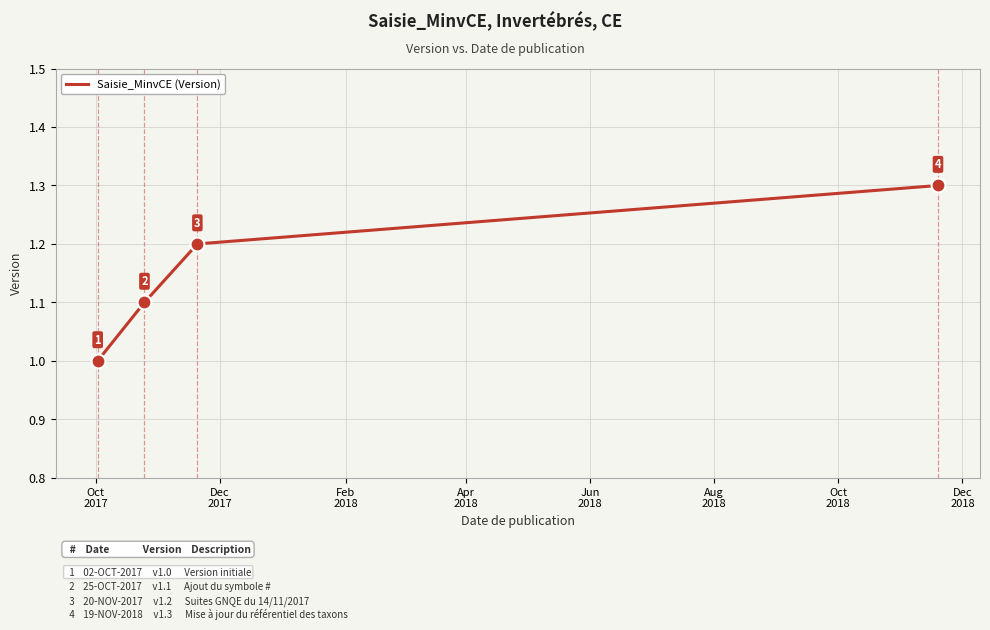

What is the greatest value displayed?

1.3